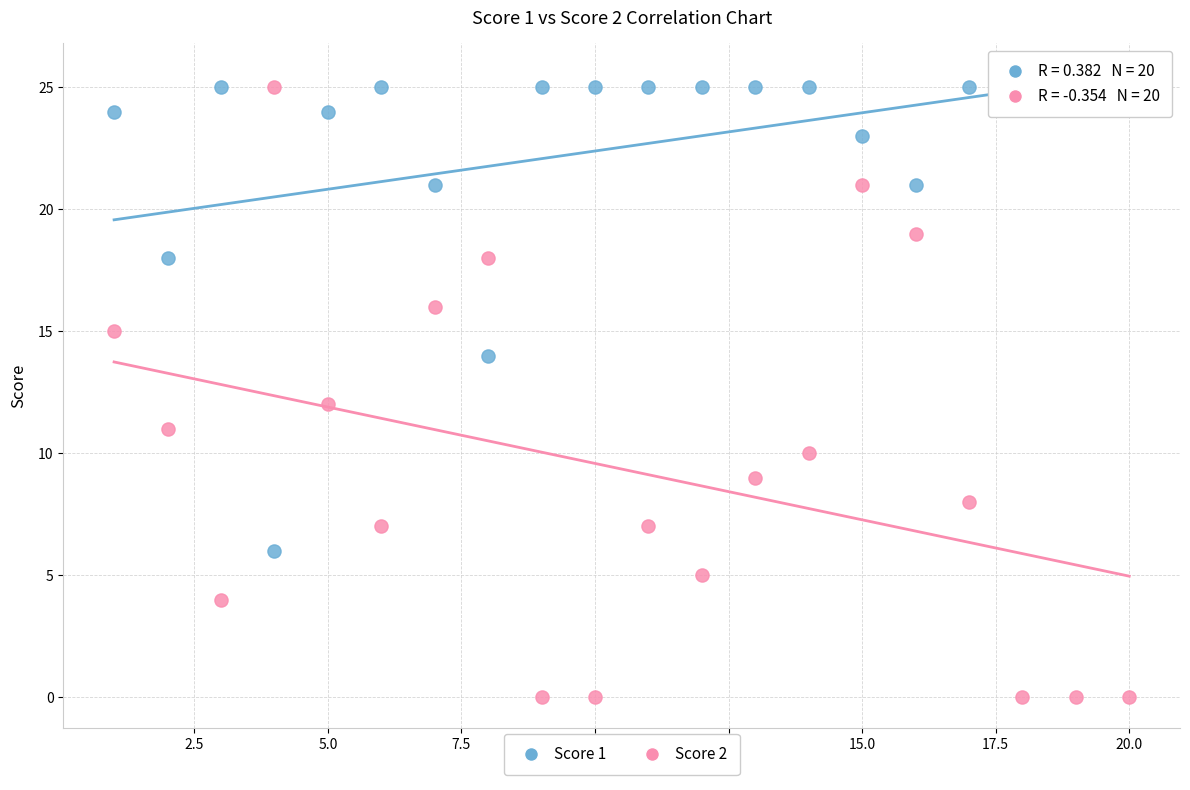

Which series contains the lowest Y value?

Score 2